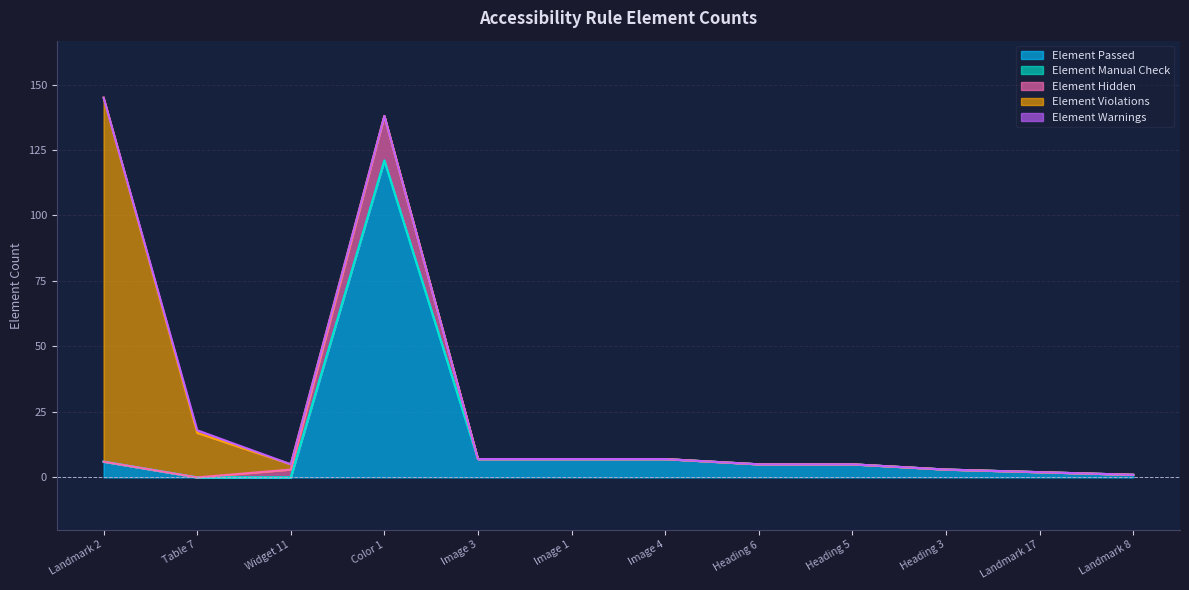

What is the difference between the second highest and minimum values in the Element Passed series?

7